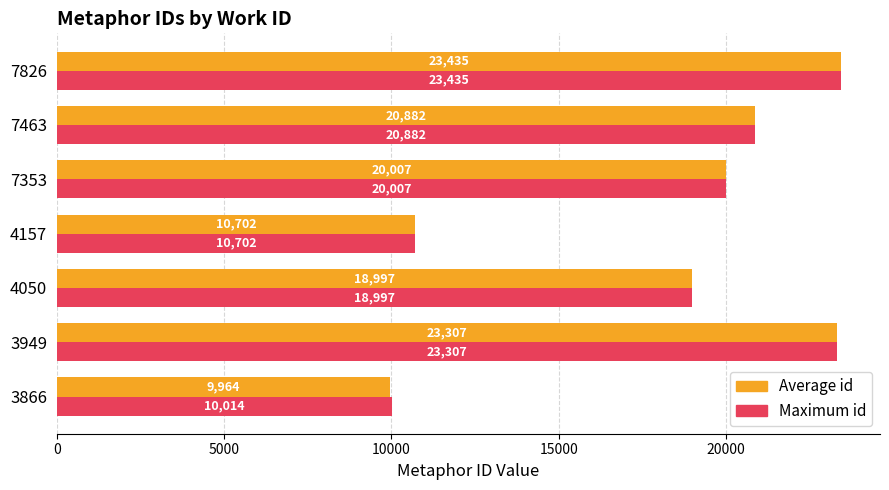

Rank the series by their average value, from lowest to highest.

Average id, Maximum id